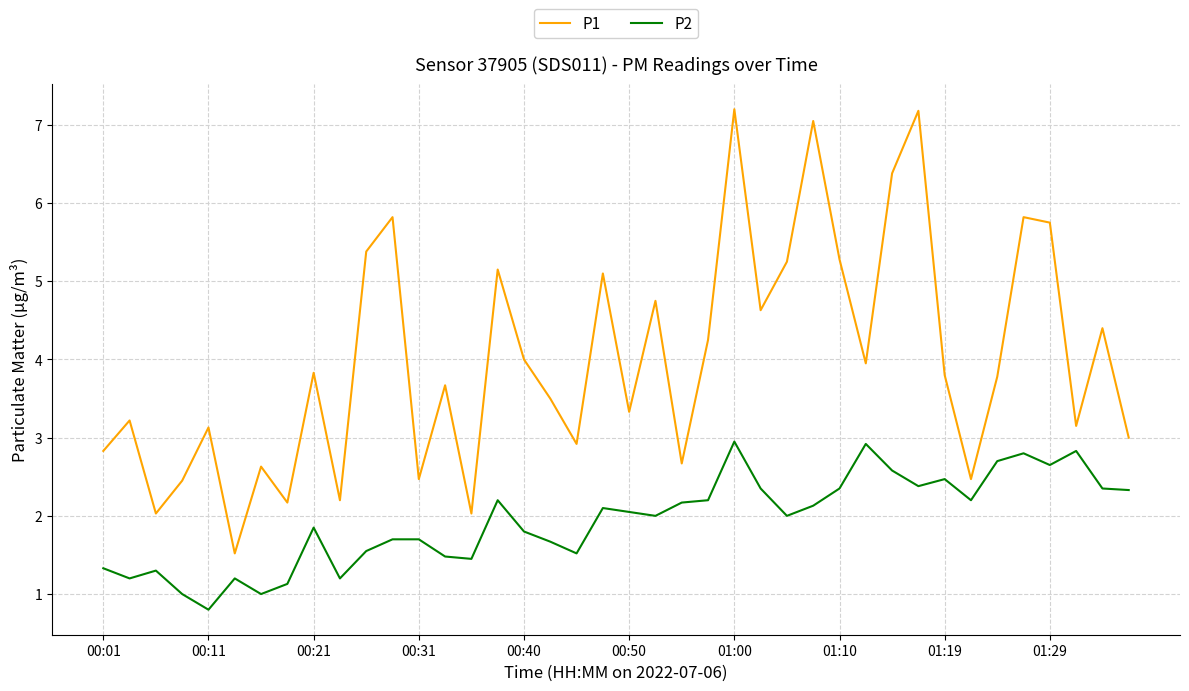

True or false: P1 and P2 intersect in this chart.

False